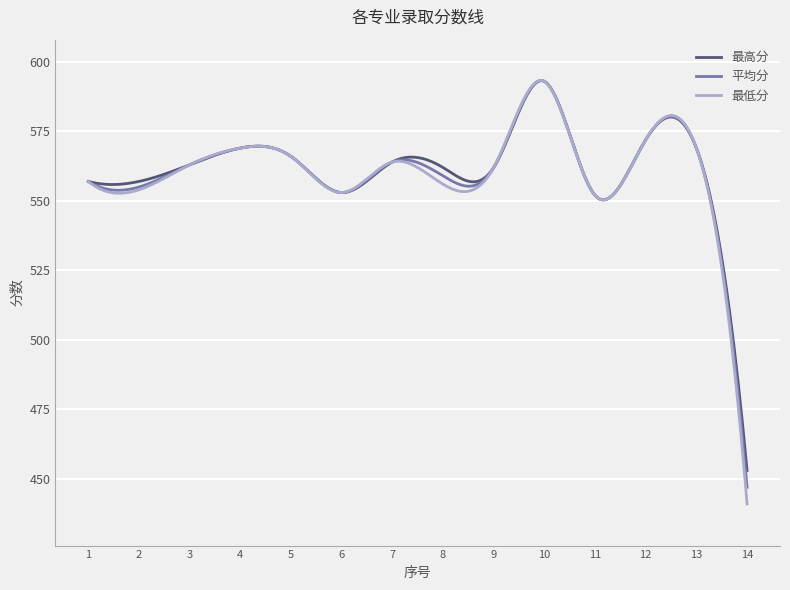

Which series has the widest spread of values?

最低分